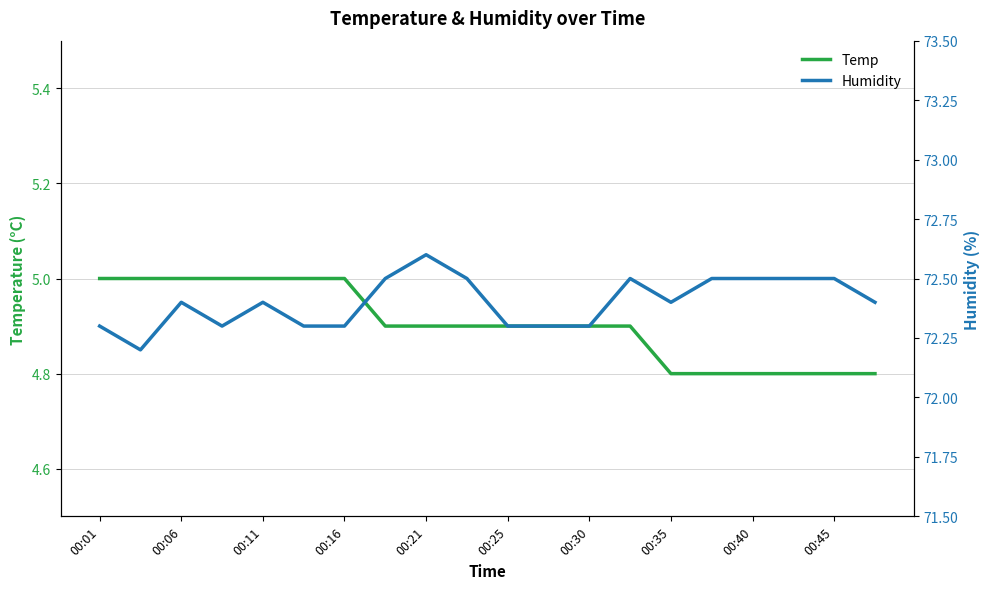

True or false: Temp has a value of 5.0 at 00:01.

True